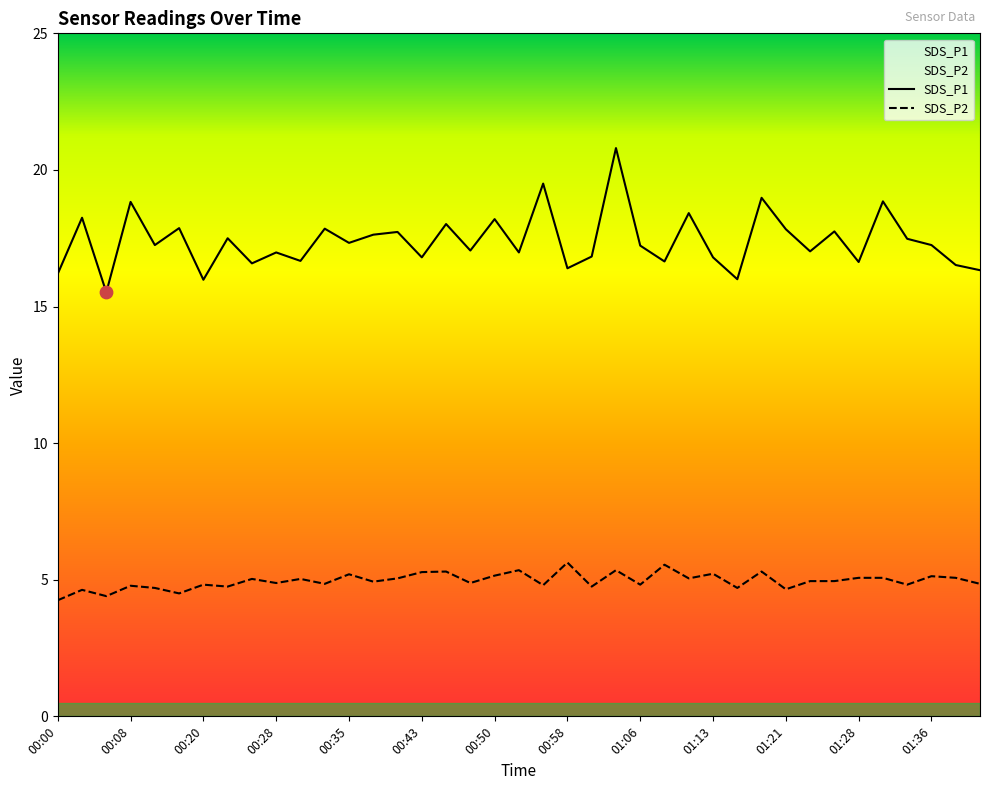

At which category is the sum across all series the highest?

01:03